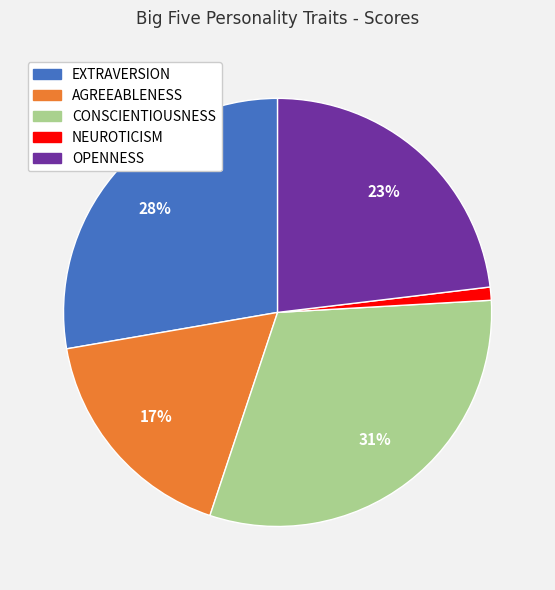

Rank the categories by value from highest to lowest.

CONSCIENTIOUSNESS, EXTRAVERSION, OPENNESS, AGREEABLENESS, NEUROTICISM